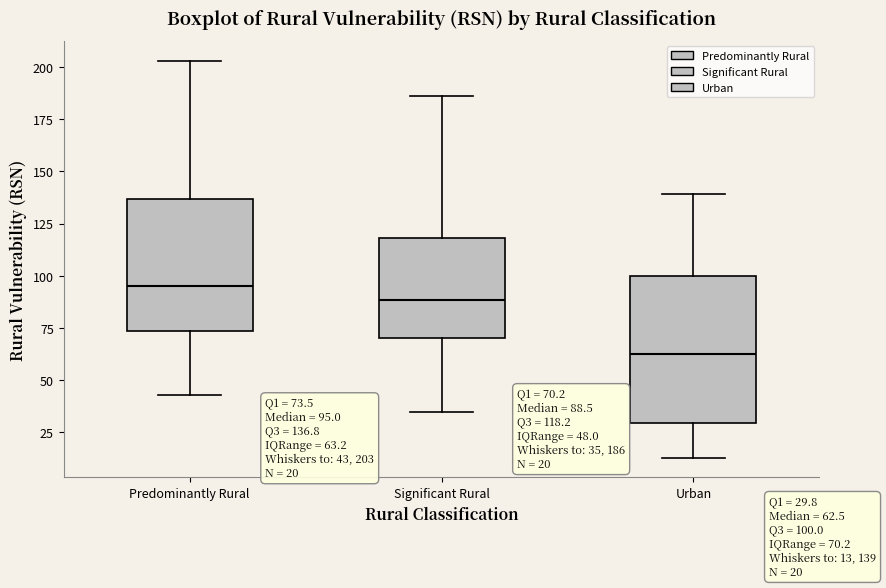

Which box is the tallest, from its lower edge to its upper edge?

Urban